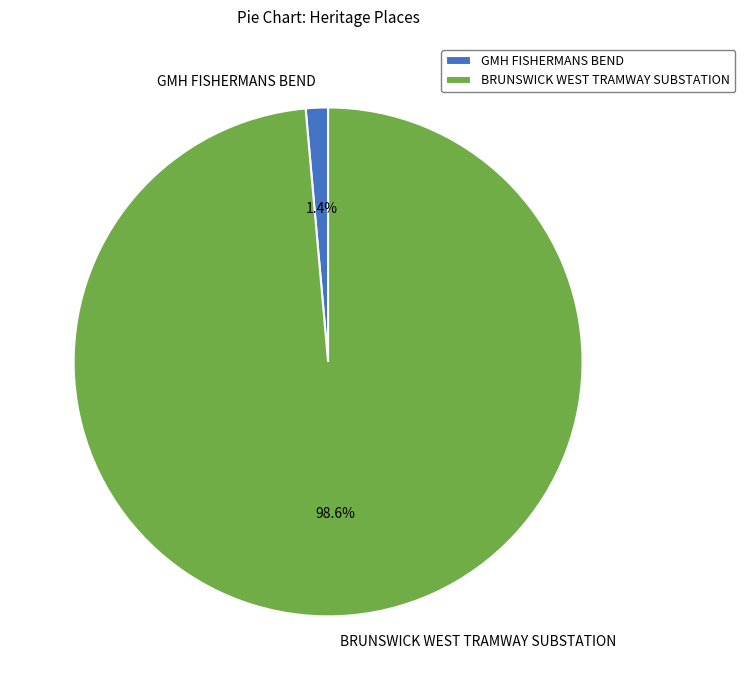

Is it true that BRUNSWICK WEST TRAMWAY SUBSTATION is 99% of the pie?

True